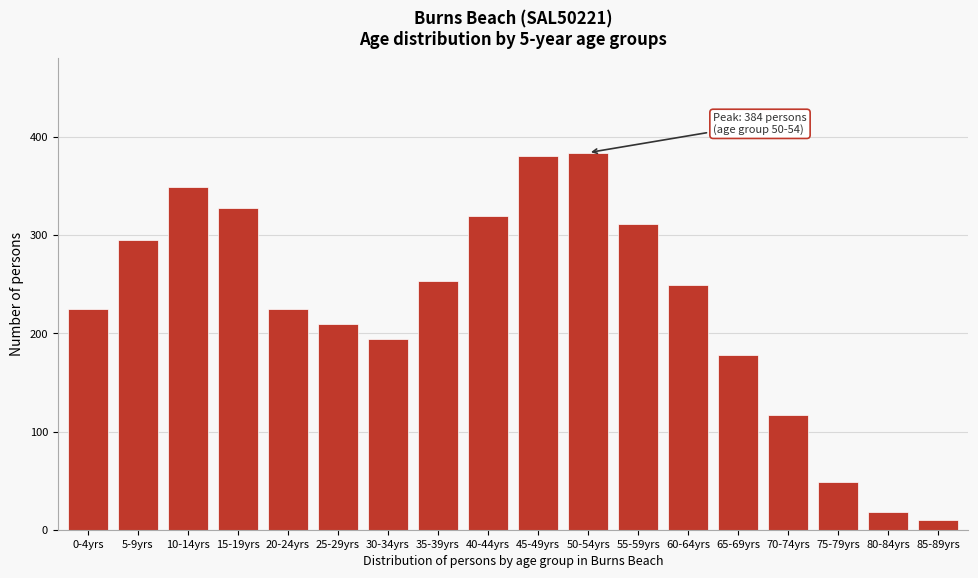

Reading left to right, extract all data points from this chart.

0-4yrs=225	5-9yrs=295	10-14yrs=349	15-19yrs=328	20-24yrs=225	25-29yrs=209	30-34yrs=194	35-39yrs=253	40-44yrs=319	45-49yrs=381	50-54yrs=384	55-59yrs=311	60-64yrs=249	65-69yrs=178	70-74yrs=117	75-79yrs=49	80-84yrs=18	85-89yrs=10